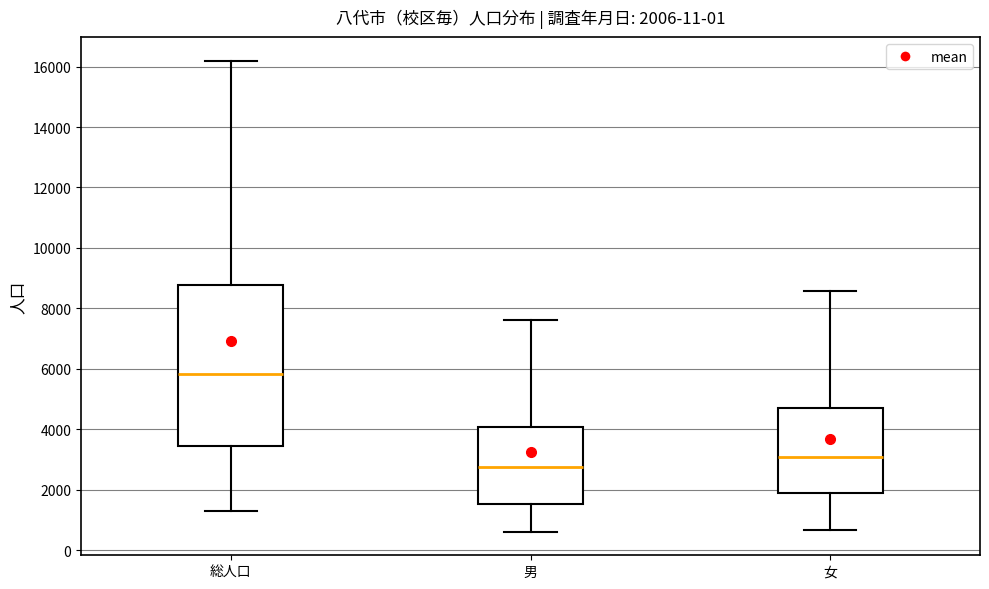

Which box has the lowest median line?

男